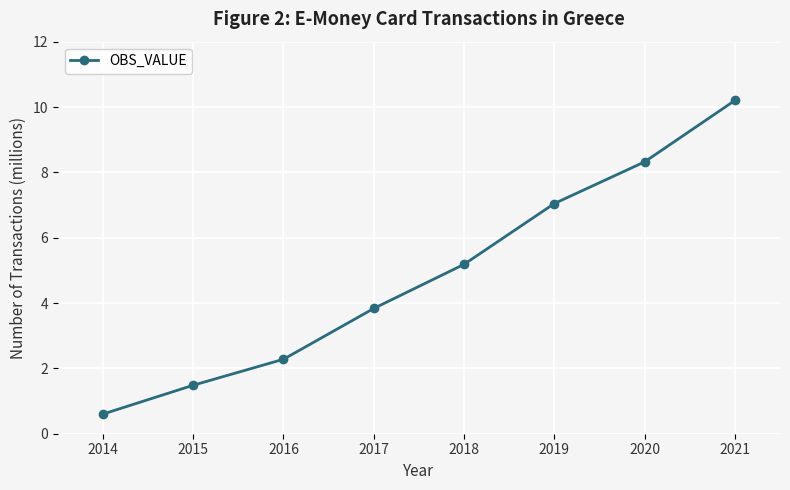

The value at 2014 is 0.6. True or false?

True